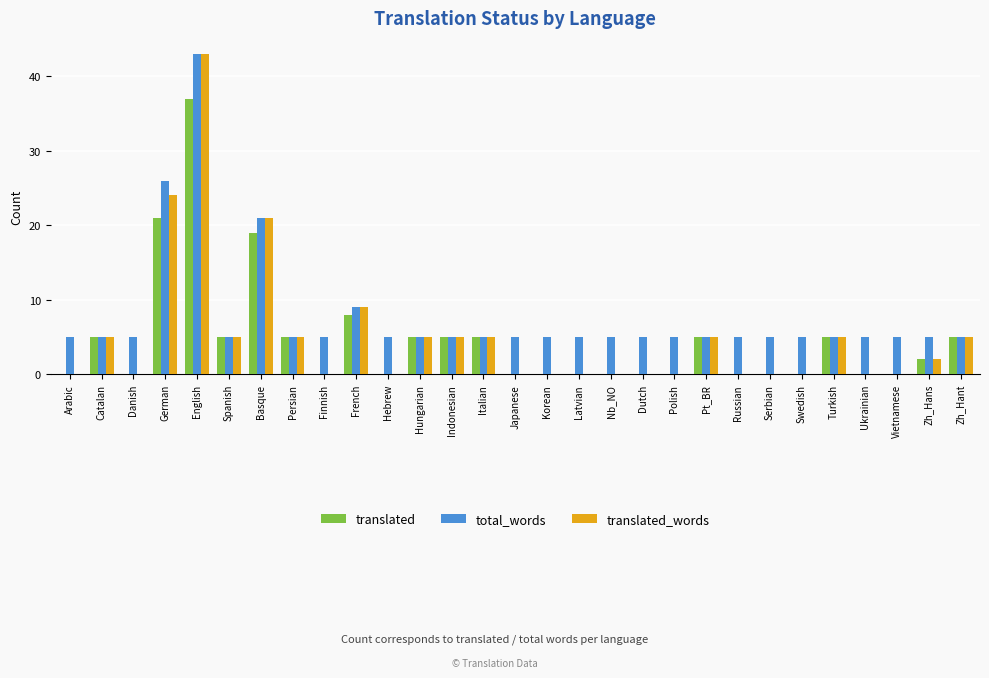

Is the value of translated_words at French greater than the value of translated at Arabic?

Yes